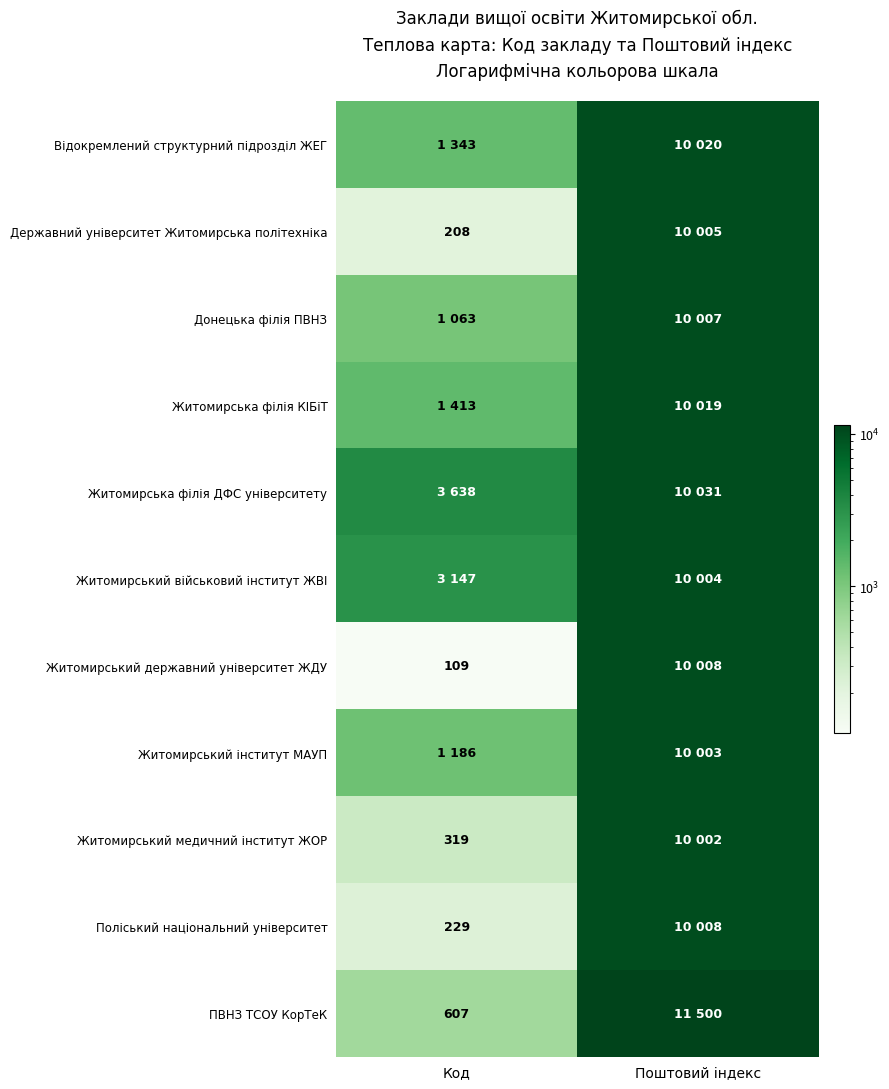

Where is ПВНЗ ТСОУ КорТеК nearest to the value 6053?

Код